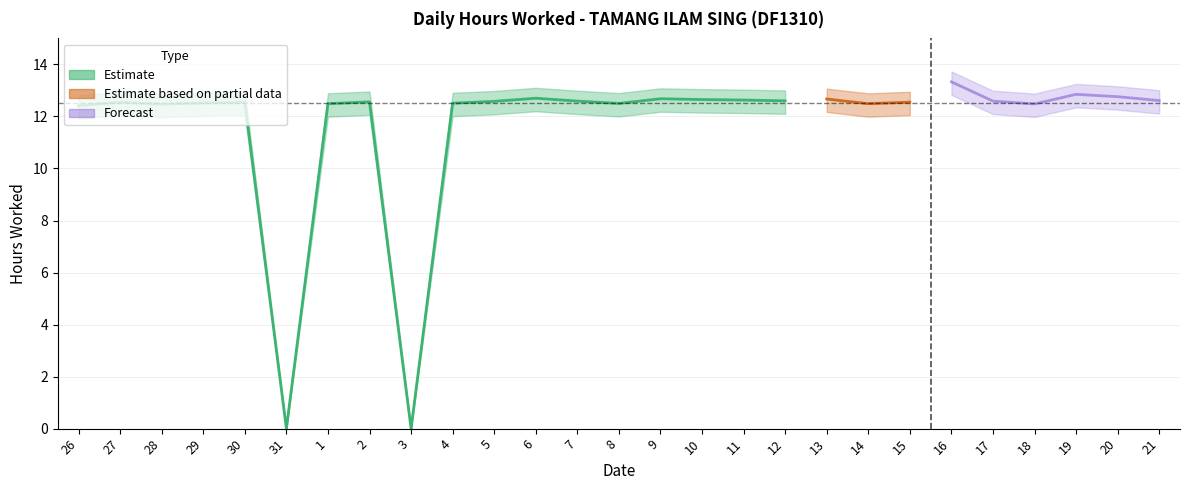

What is the difference between the second highest and second lowest values?

12.8